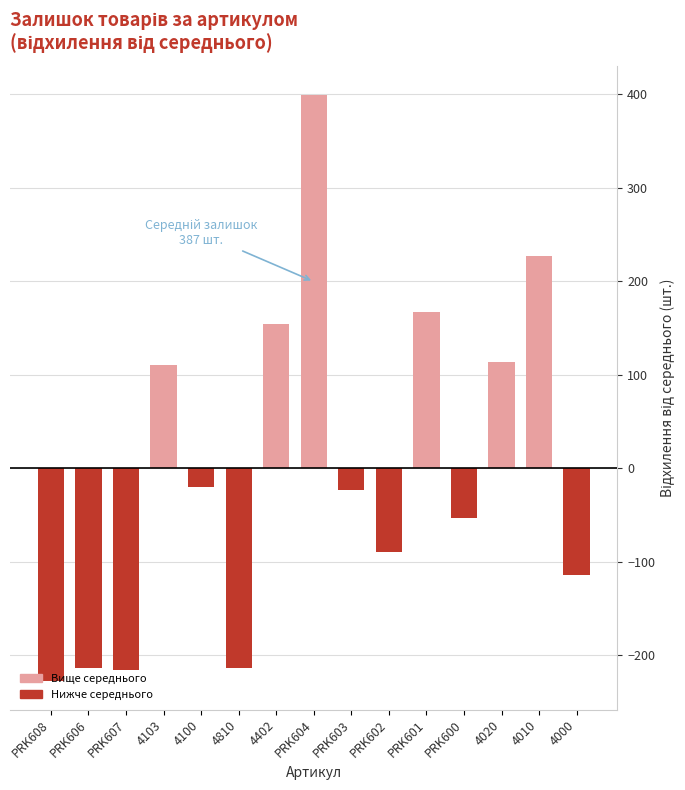

Count the number of data series in this chart.

1